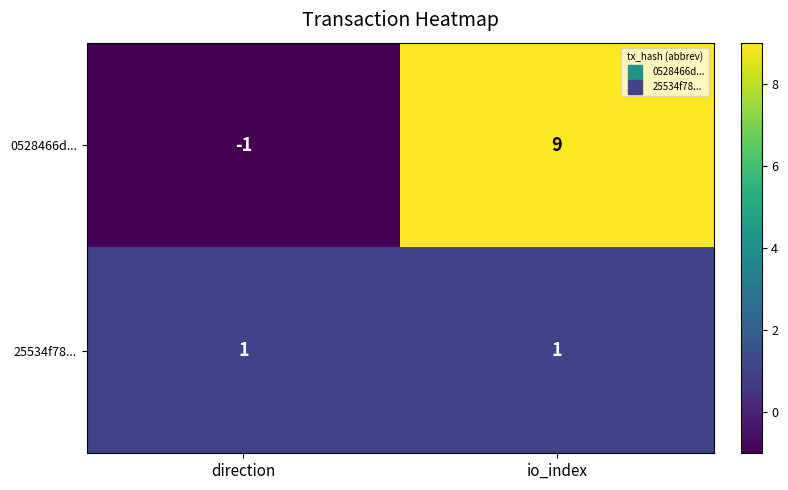

What is the difference between the highest and lowest values at direction?

2